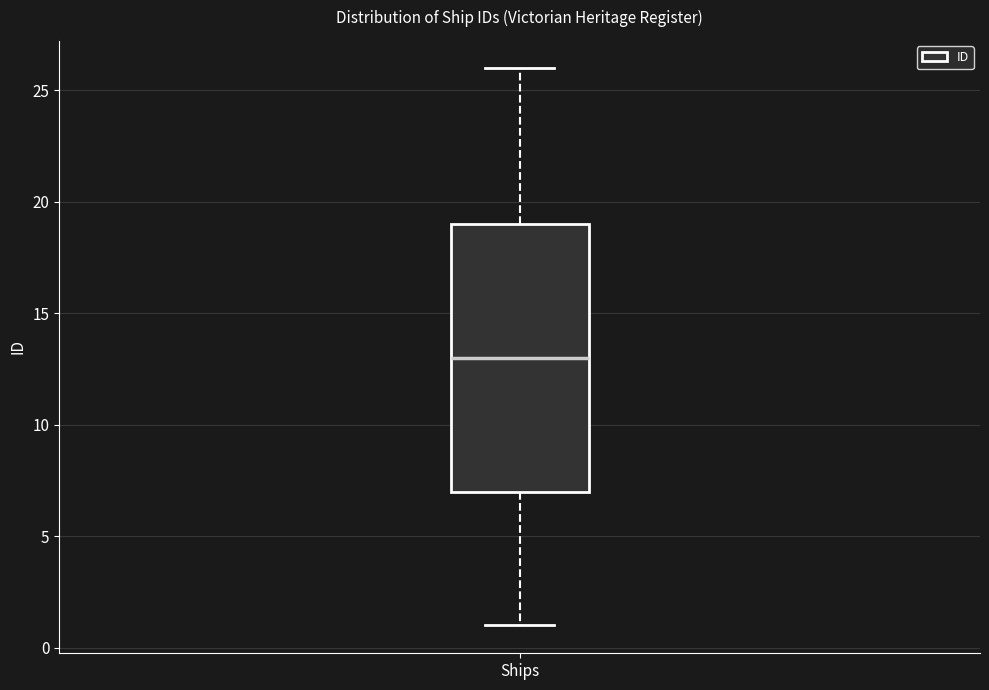

Where does the upper whisker of the box for Ships end on the y-axis? The values are not printed on the chart, so give them approximately, as read against the axis.

26